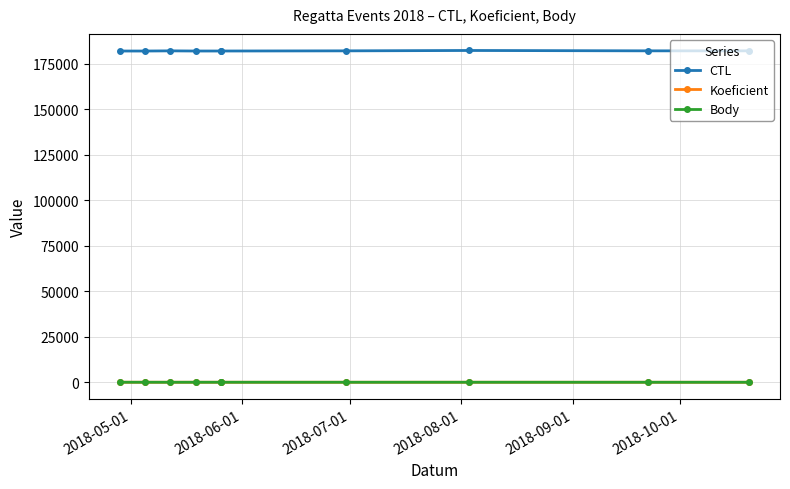

Reading left to right, extract all data points from this chart.

CTL: 182108	182111	182202	182115	182118	182119	182205	182412	182211	182210
Koeficient: 12	7	4	7	7	7	4	7	2	2
Body: 12	7	4	7	7	7	4	7	2	2